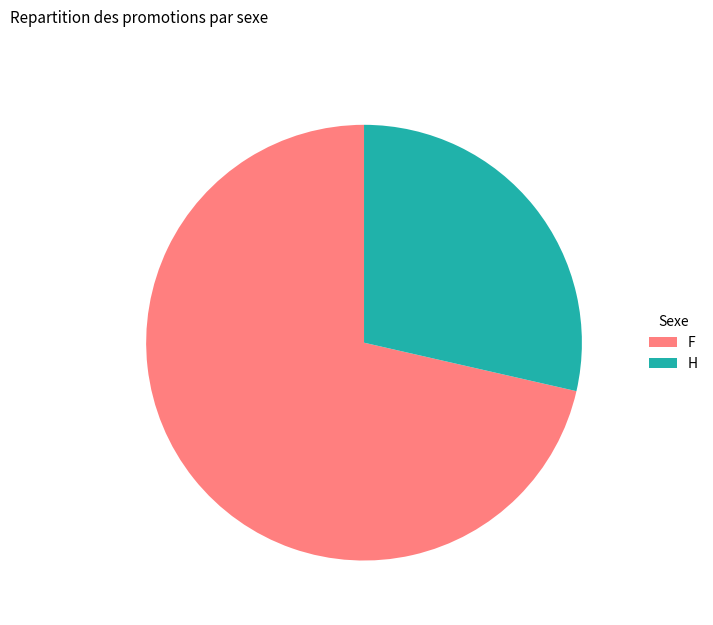

Rank the categories by value from highest to lowest.

F, H